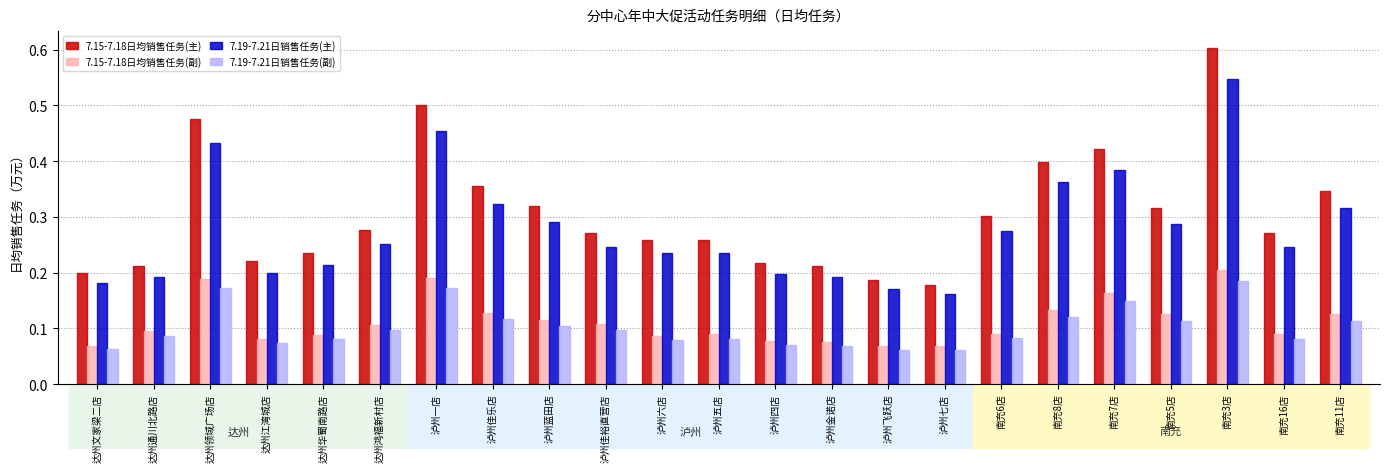

At which category does the chart reach its peak across all series?

南充3店